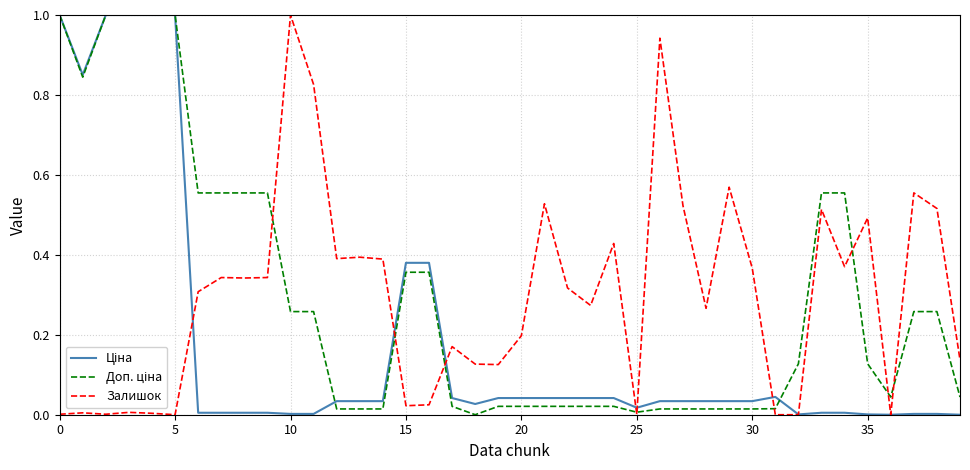

What is the greatest value displayed?

1.0